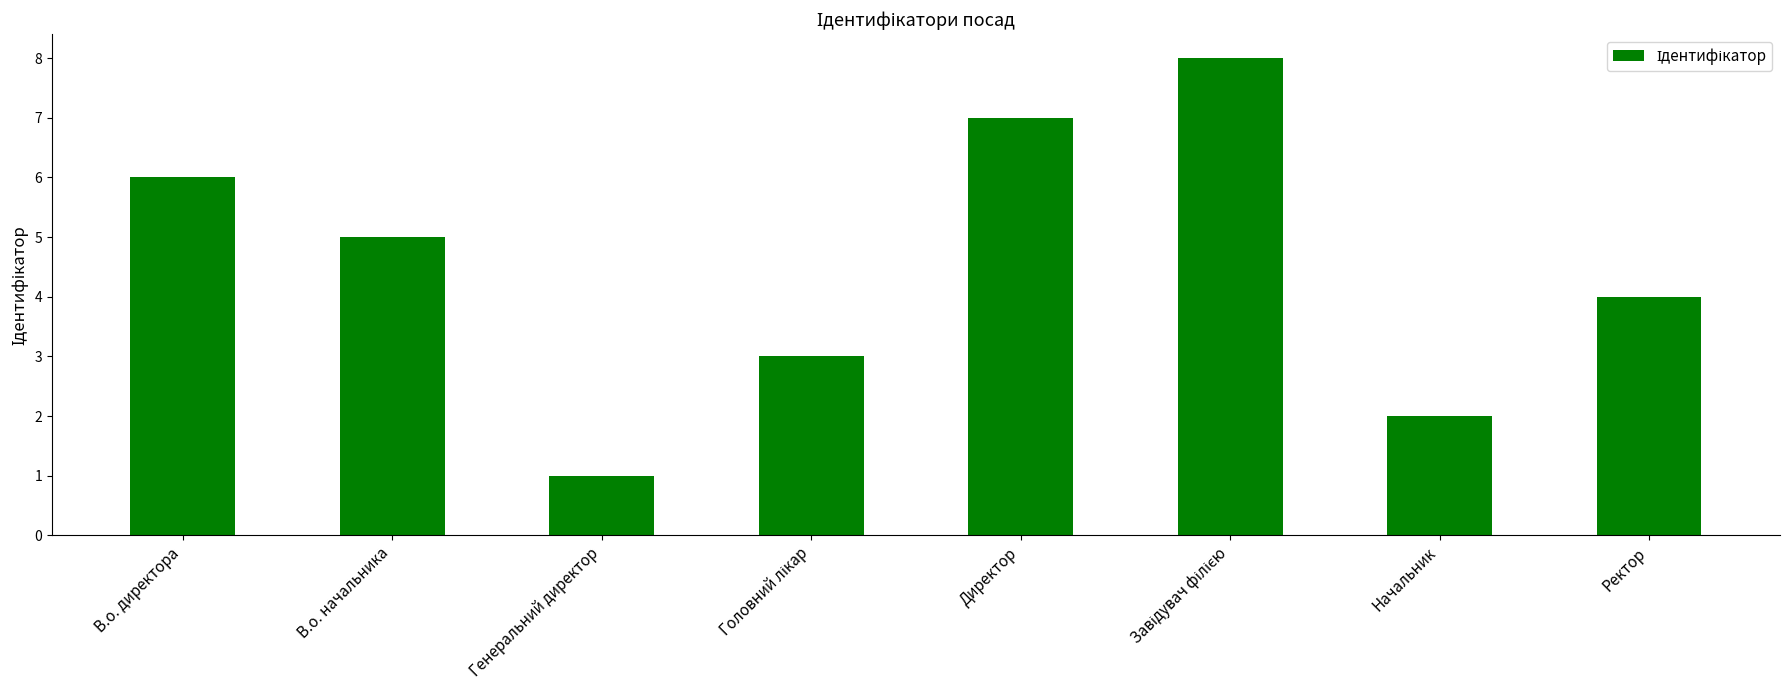

What is the sum of the values at Начальник and Директор?

9